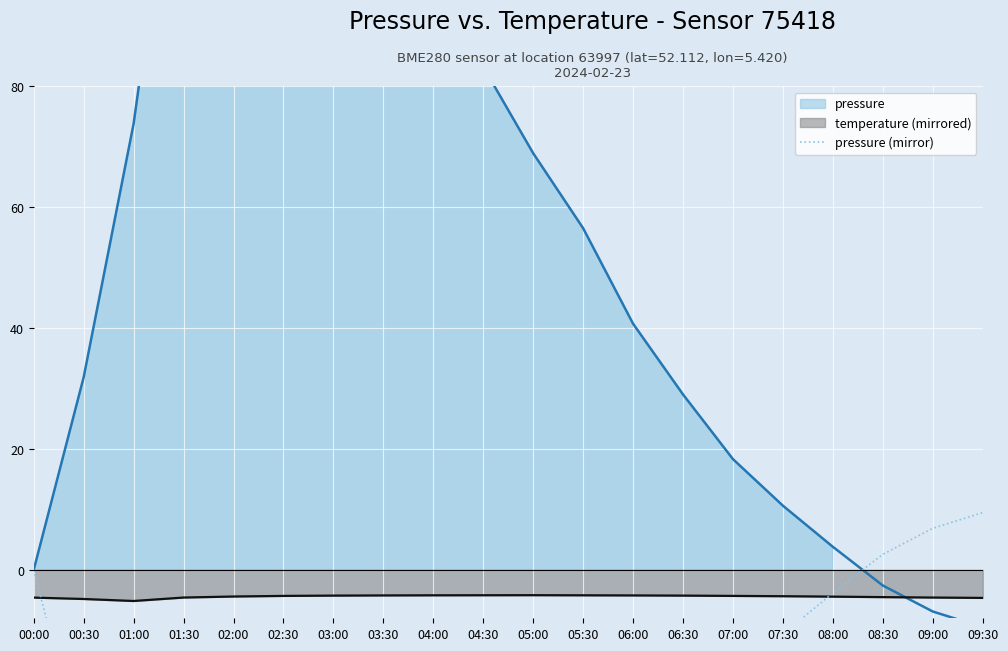

What is the lowest value of the temperature (mirrored) series?

-5.1